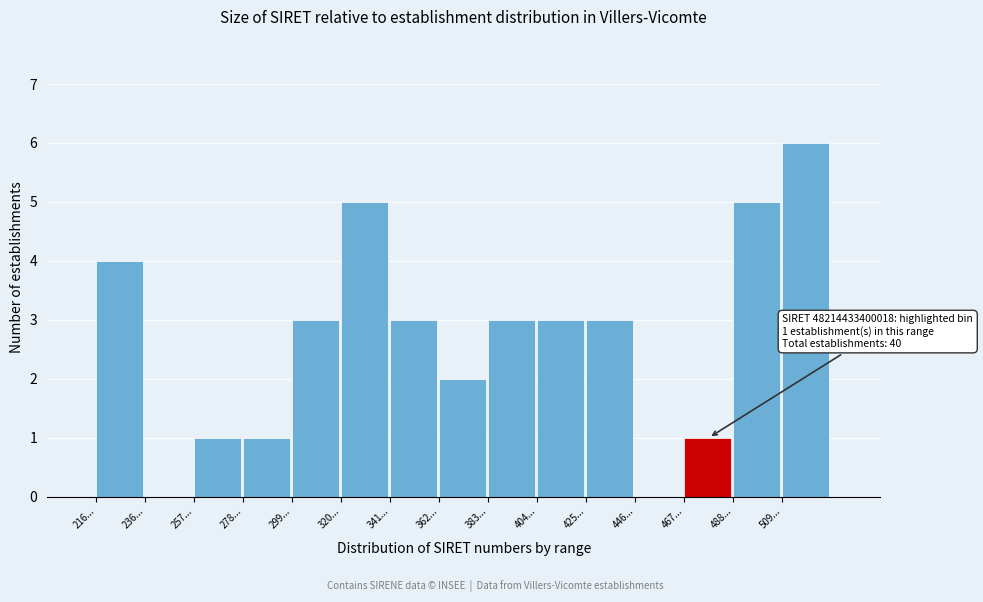

Reading left to right, list all the values displayed in this chart.

216...=4	236...=0	257...=1	278...=1	299...=3	320...=5	341...=3	362...=2	383...=3	404...=3	425...=3	446...=0	467...=1	488...=5	509...=6